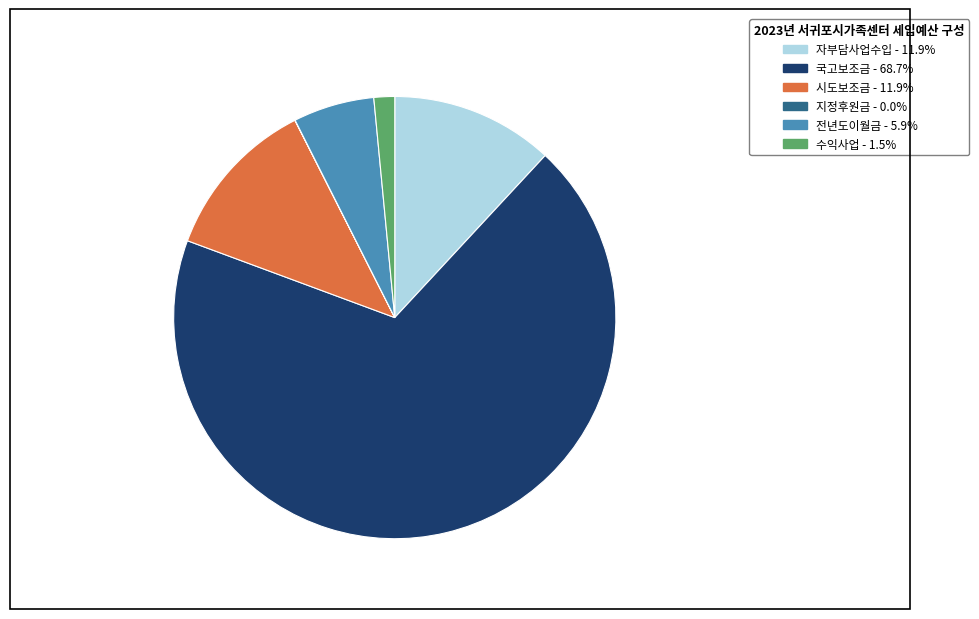

Which slice is the largest?

국고보조금